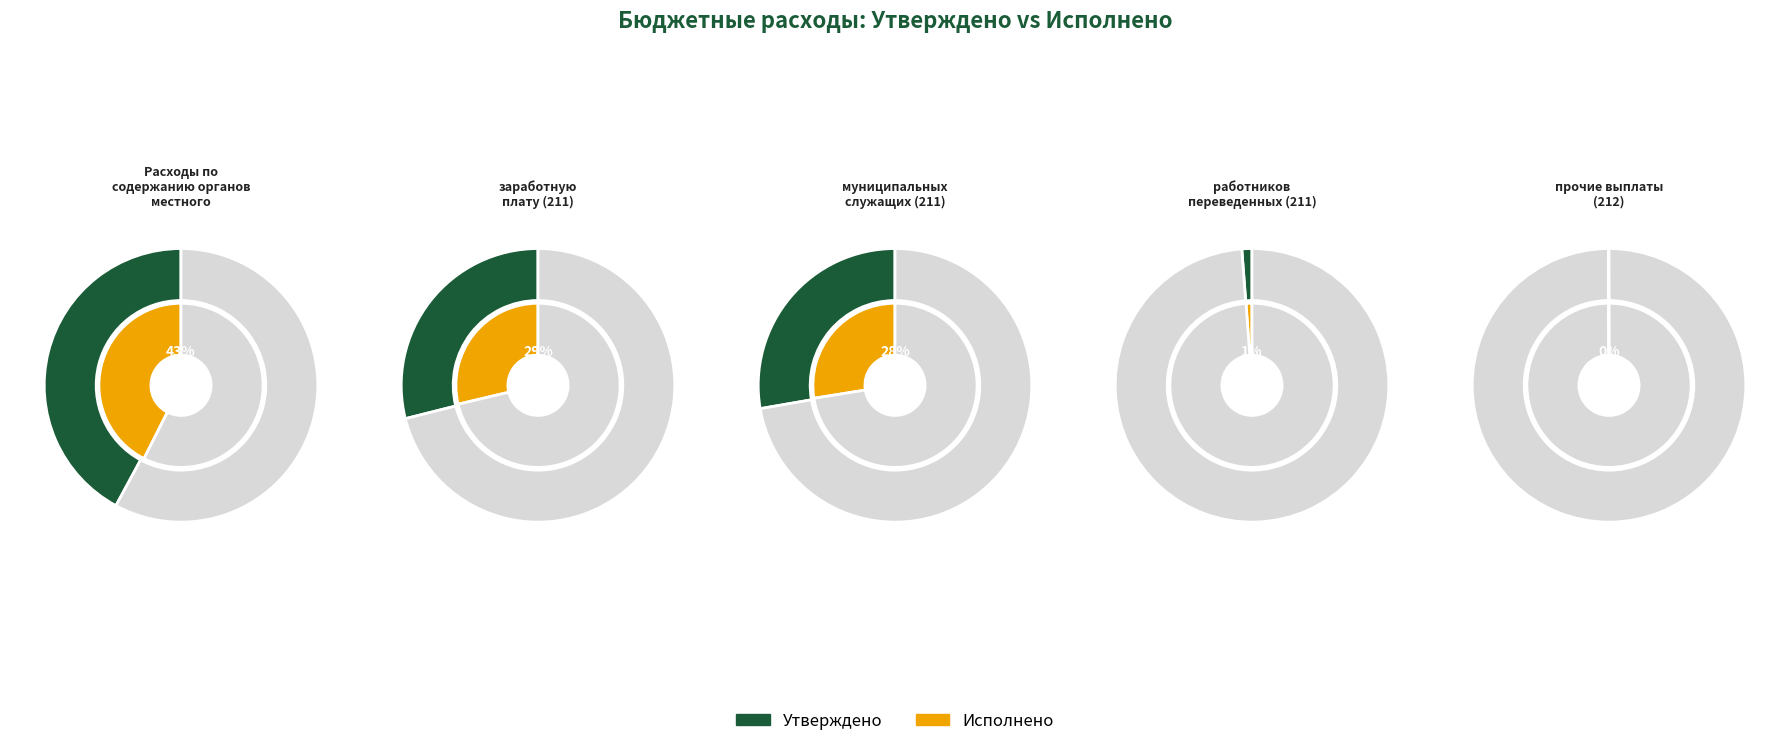

Which series has the largest range (max minus min)?

Утверждено (Всего)